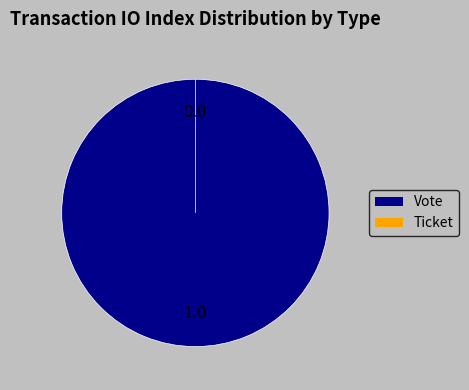

What portion of the pie excludes Ticket?

100.0%